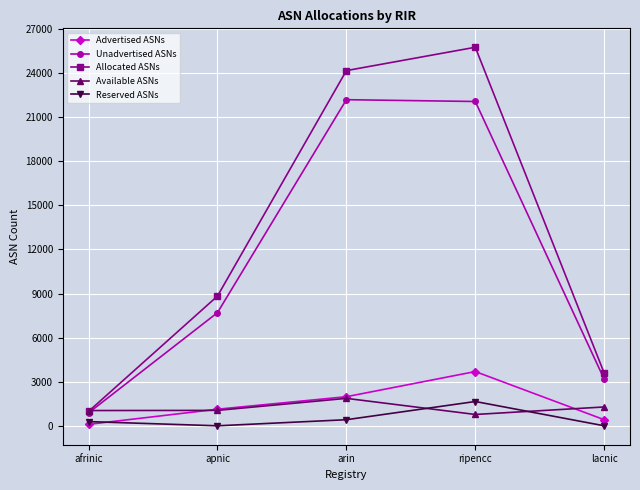

What position from the left is arin?

3